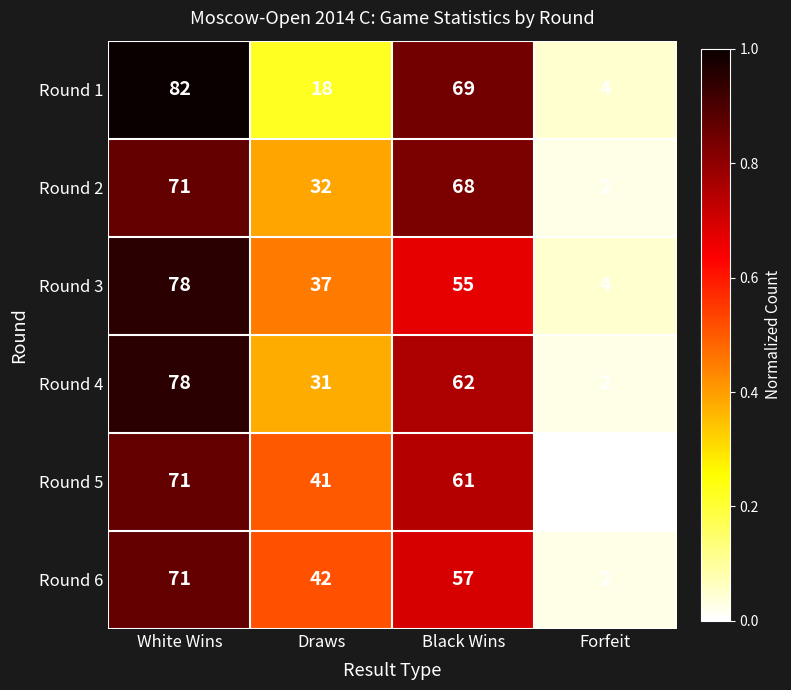

Reading left to right, list all the values displayed in this chart.

Round 1: 82	18	69	4
Round 2: 71	32	68	2
Round 3: 78	37	55	4
Round 4: 78	31	62	2
Round 5: 71	41	61	0
Round 6: 71	42	57	2